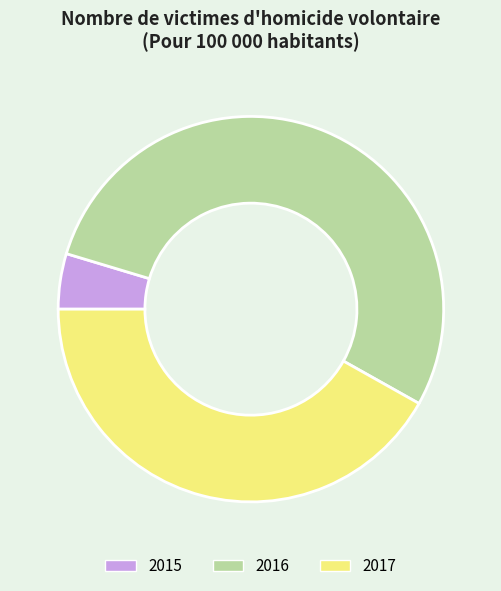

How many segments does this pie chart have?

3